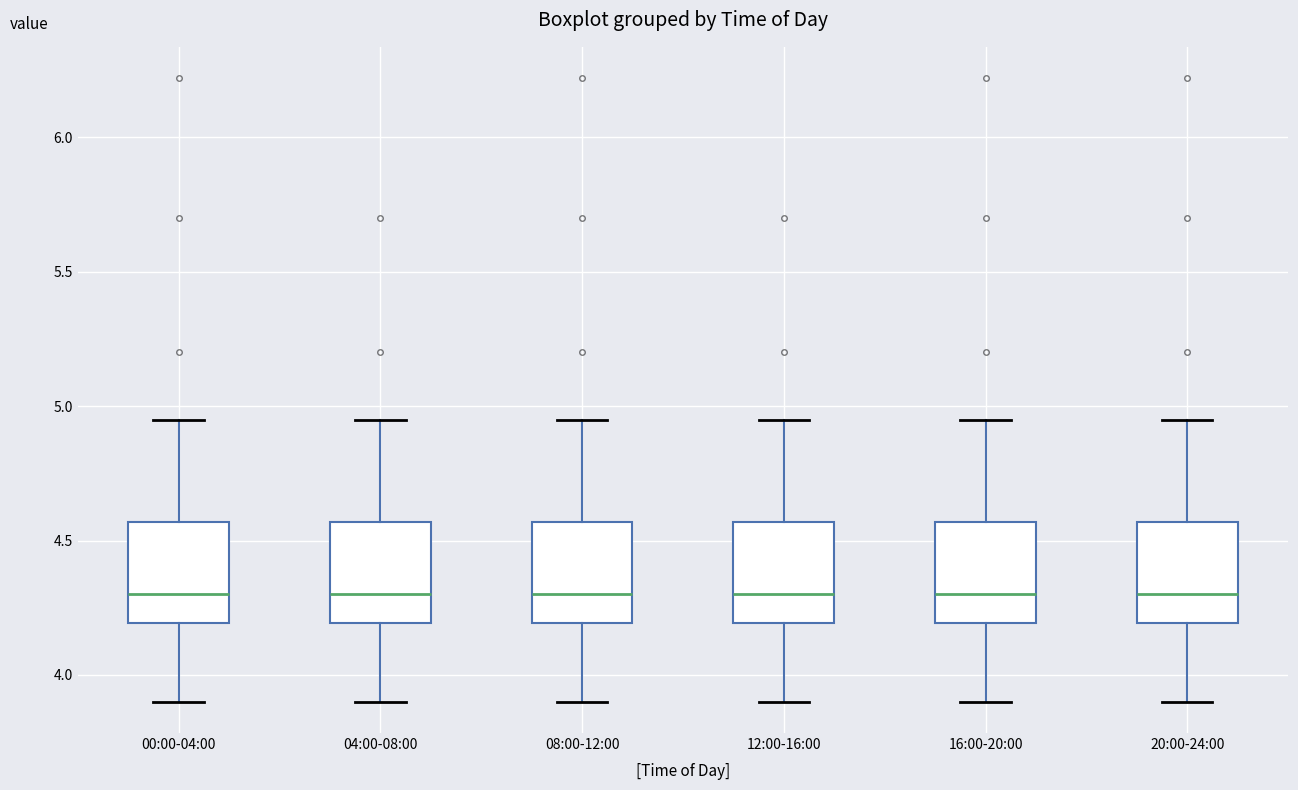

Where is the lower edge of the box for 20:00-24:00 on the y-axis? The values are not printed on the chart, so give them approximately, as read against the axis.

4.20